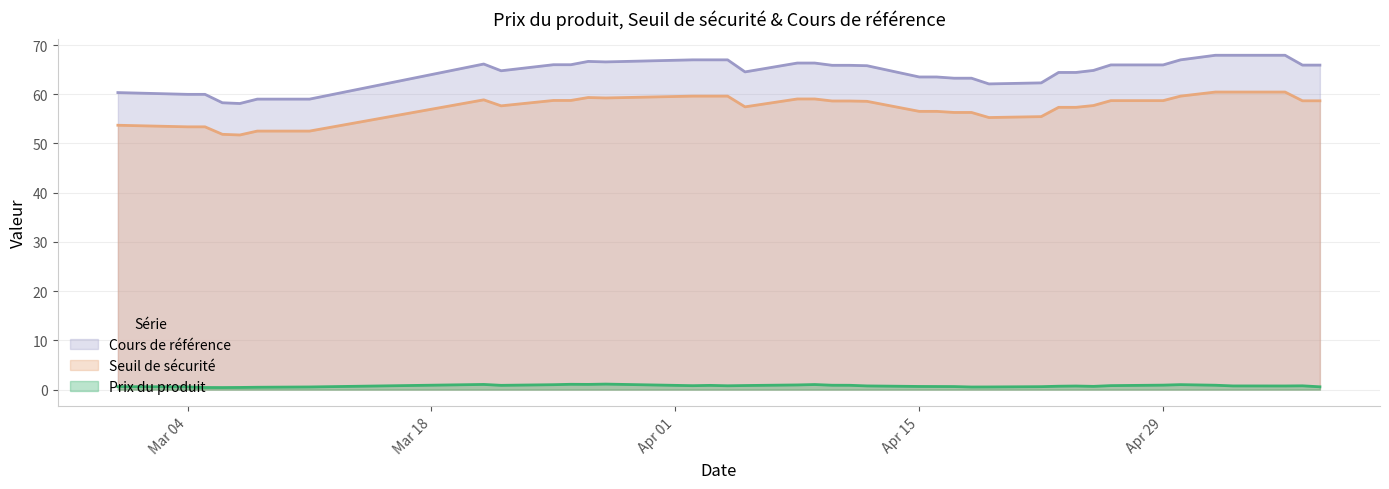

At which category is the sum across all series the highest?

2024-05-02